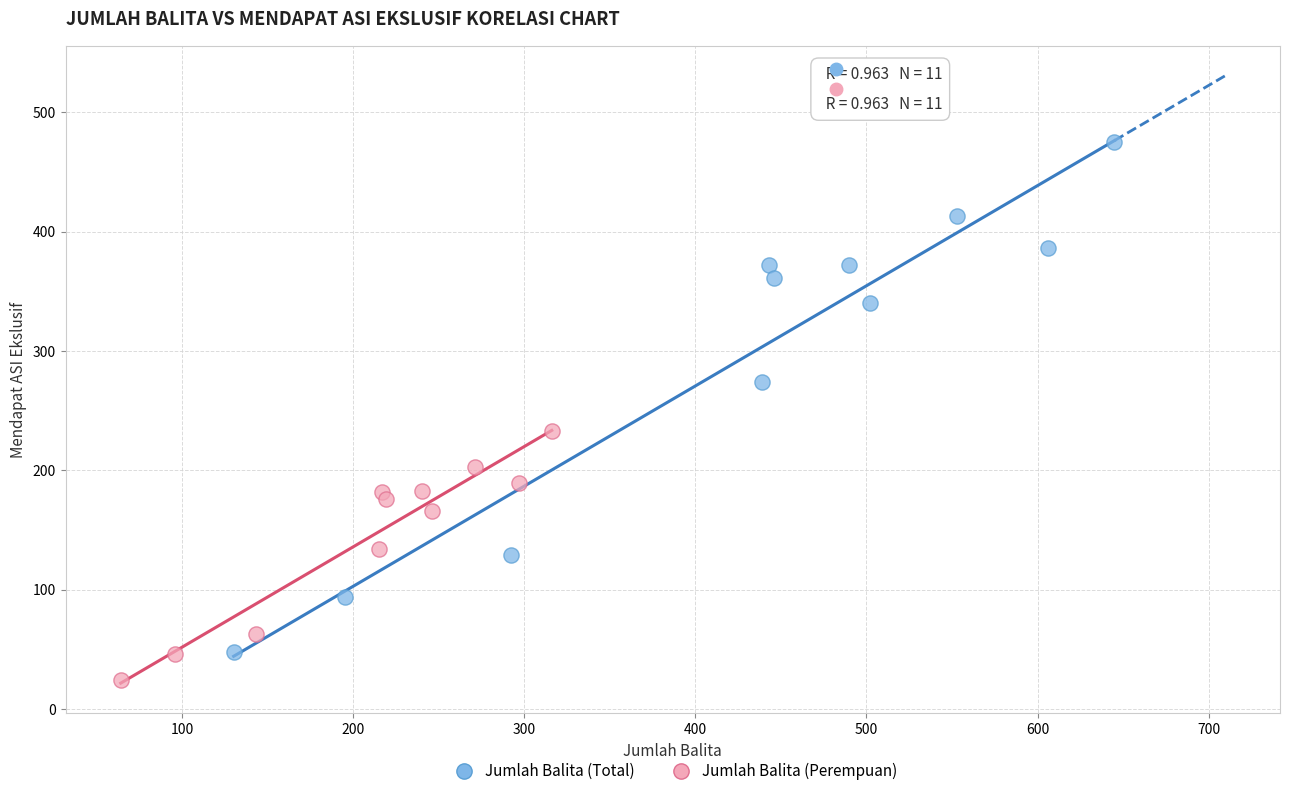

Which series contains the lowest Y value?

Jumlah Balita (Perempuan)